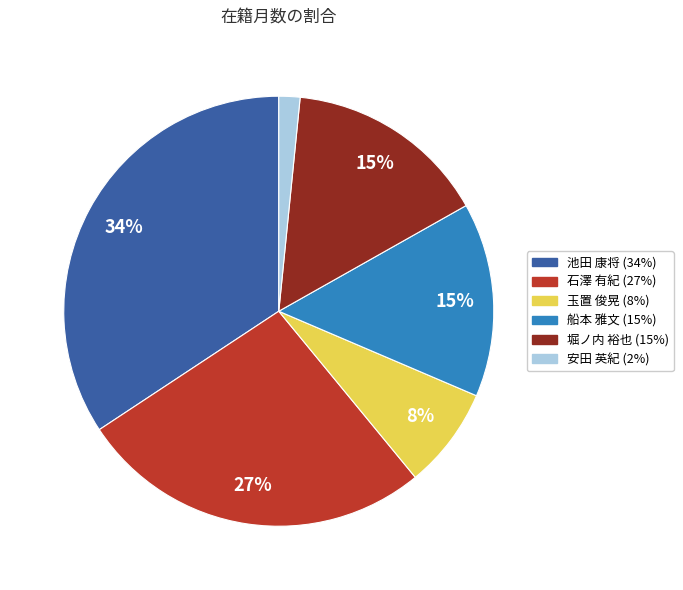

To the nearest percent, what is the average slice percentage?

17%